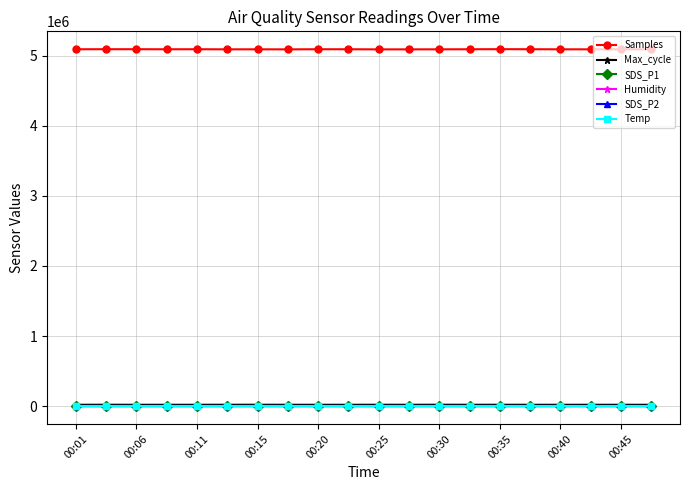

What is the greatest value displayed?

5092700.0